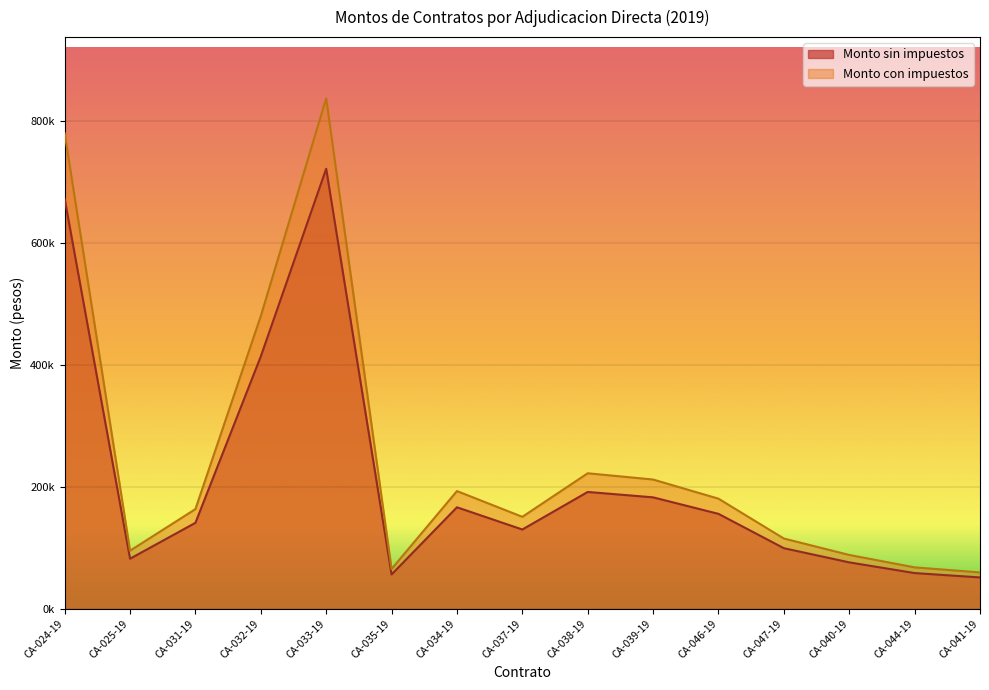

How many lines are shown in the chart?

2